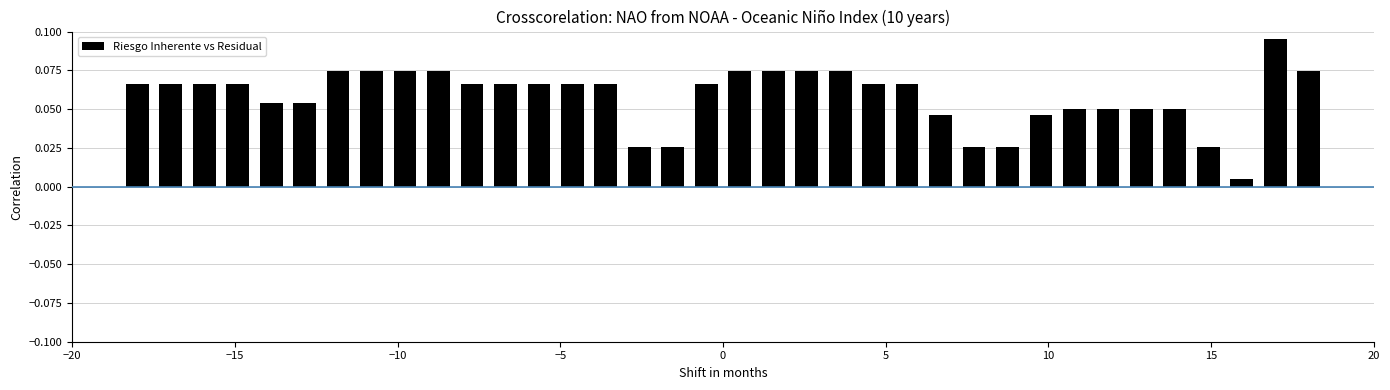

What is the sum of all values?

2.1